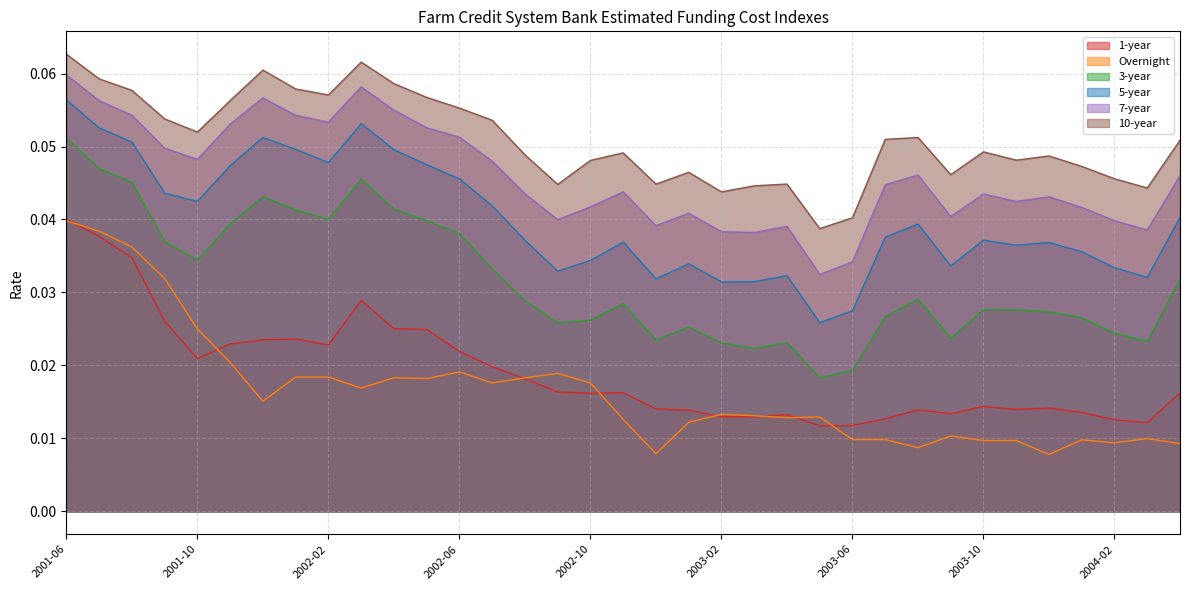

What is the label of the 30th point from the left?

2003-11